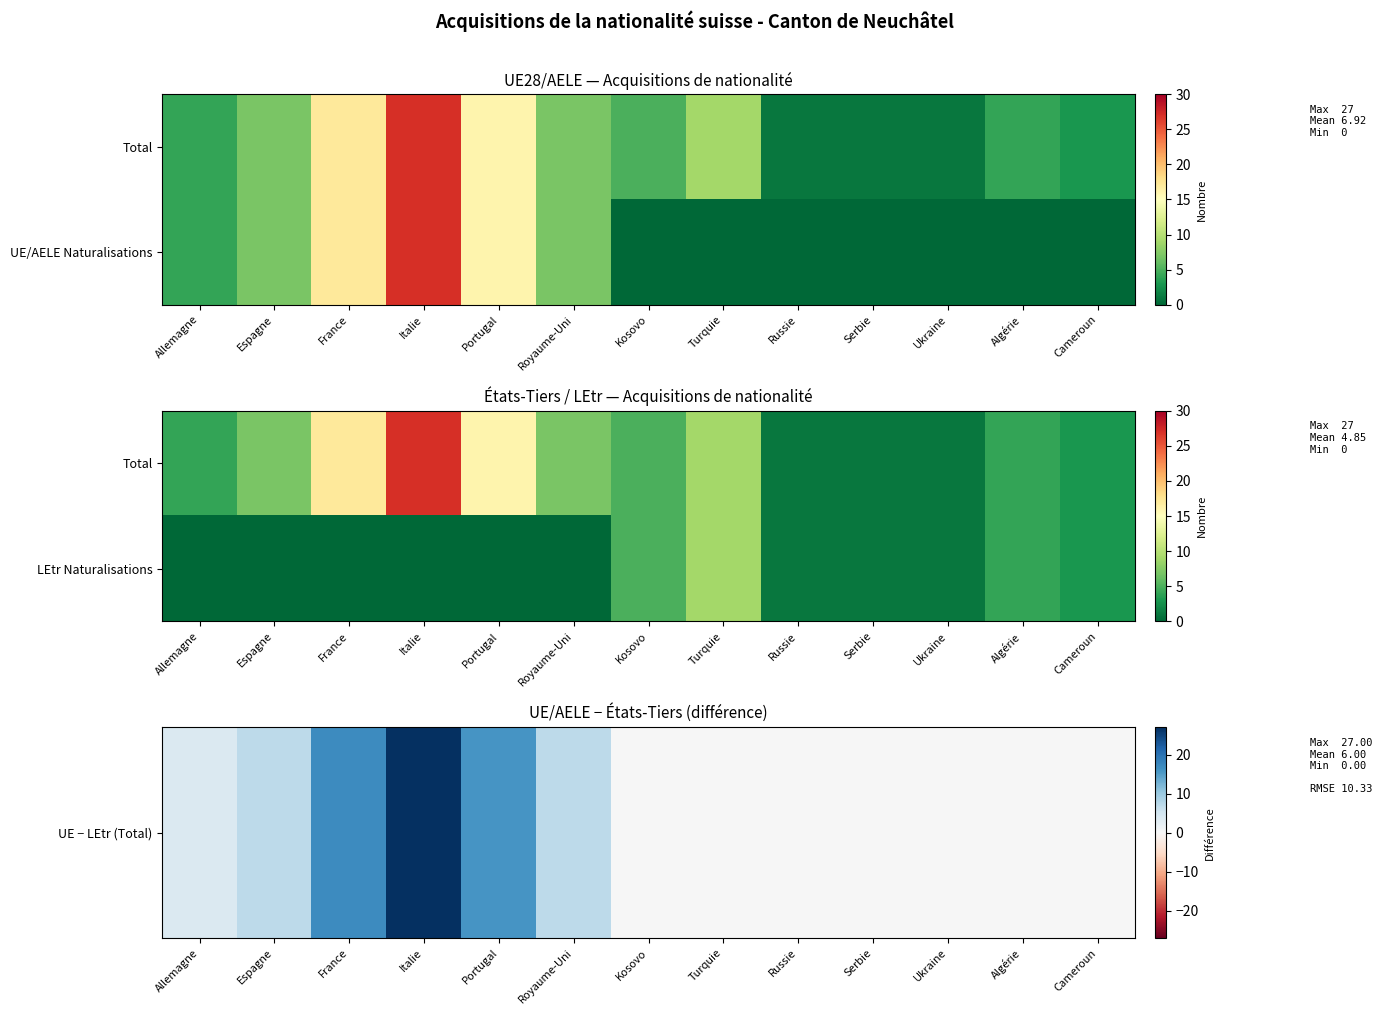

What is the greatest value displayed?

27